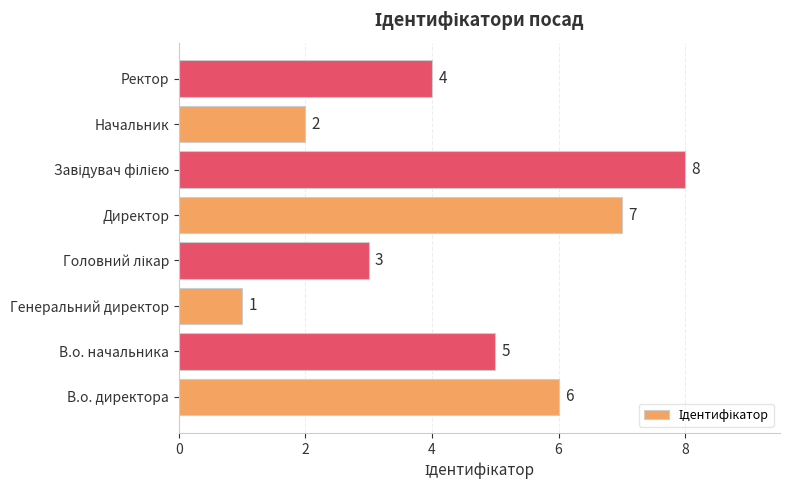

What is the difference between the maximum and minimum values?

7